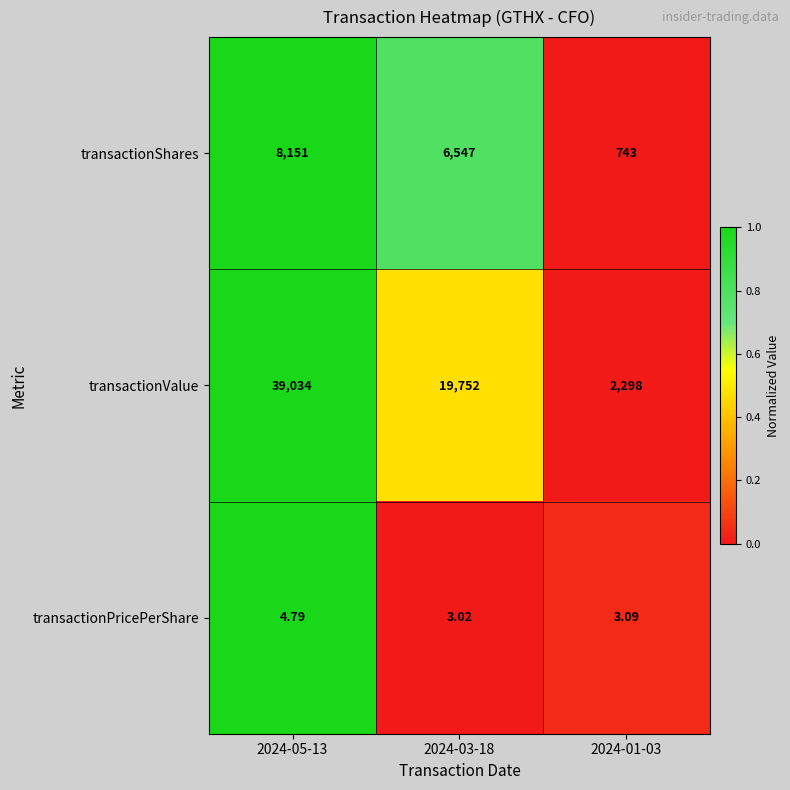

Between 2024-05-13 and 2024-01-03, which series saw the biggest shift?

transactionValue